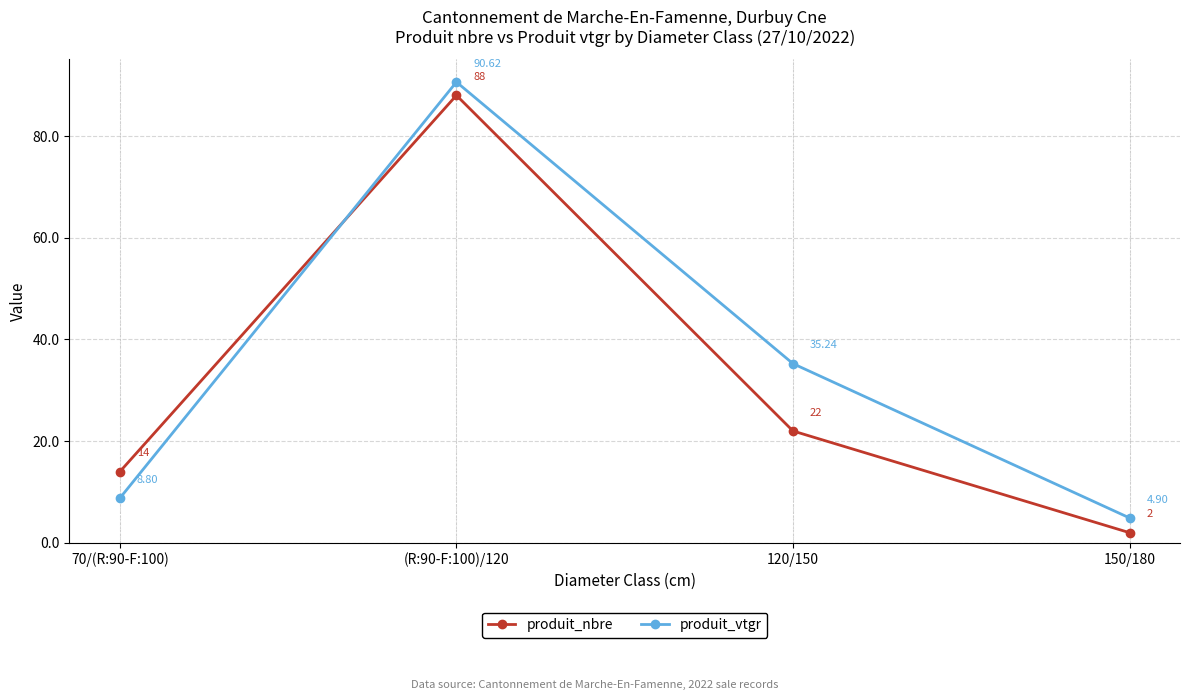

Is it true that produit_nbre equals 138.7 at (R:90-F:100)/120?

False